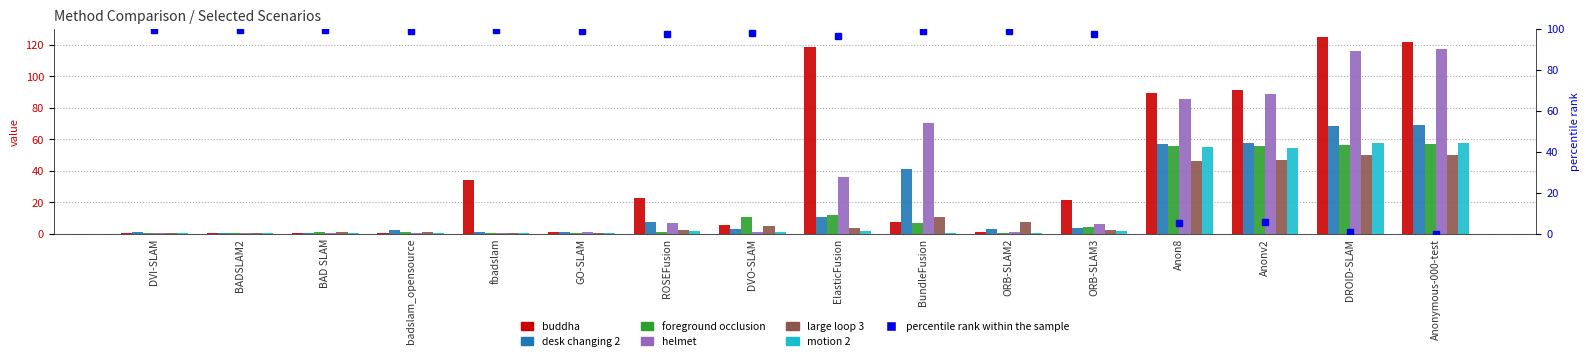

Rank the series by their maximum value, from highest to lowest.

buddha, helmet, desk changing 2, motion 2, foreground occlusion, large loop 3